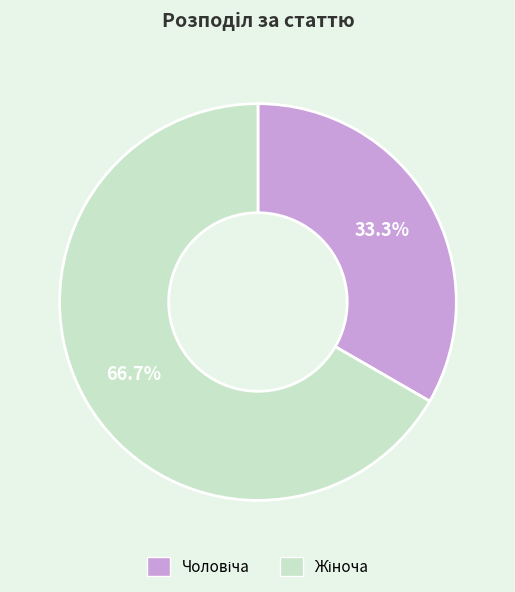

Is there any slice that represents more than half of the pie?

Yes